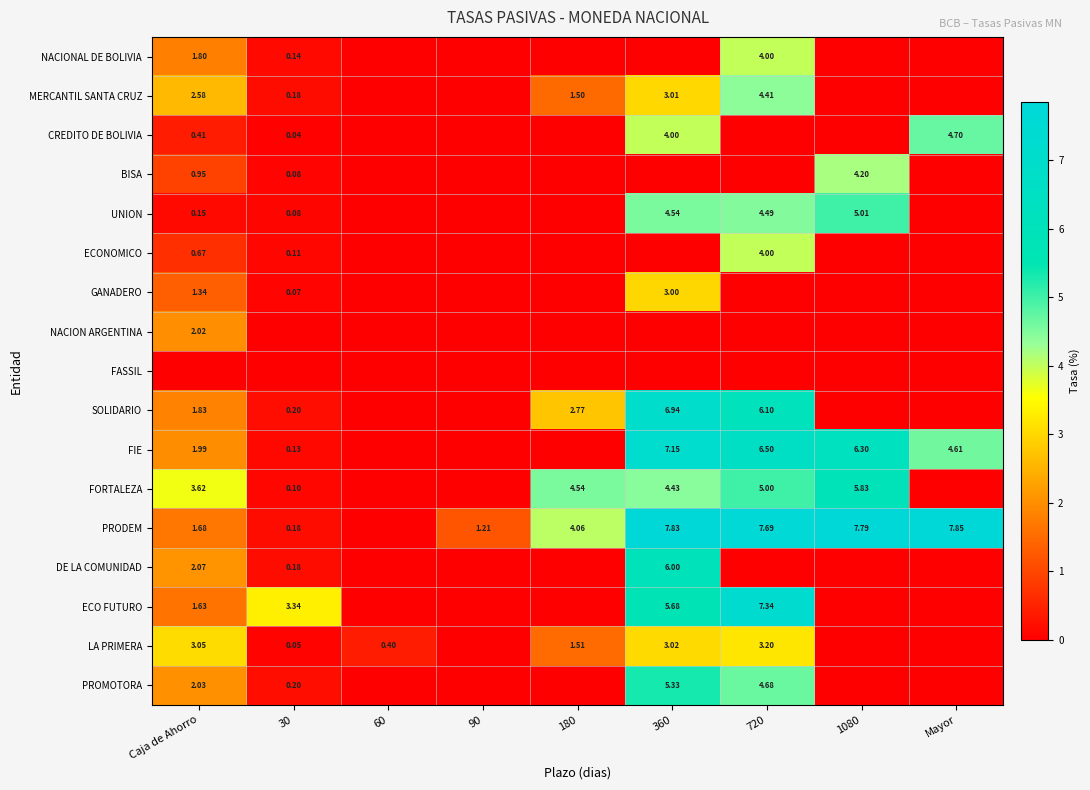

At how many categories does at least one series exceed 7?

4